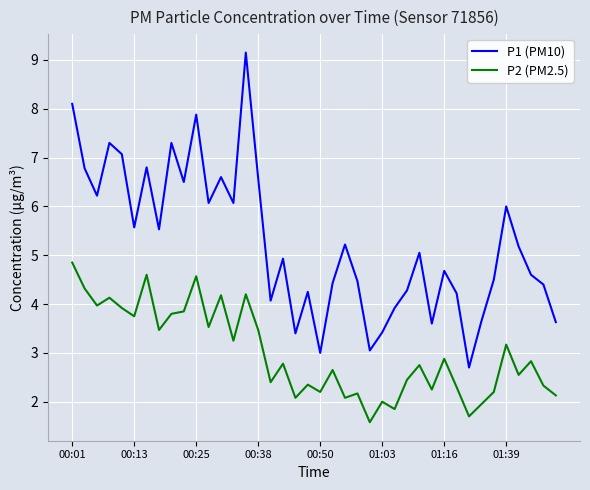

How many lines are shown in the chart?

2